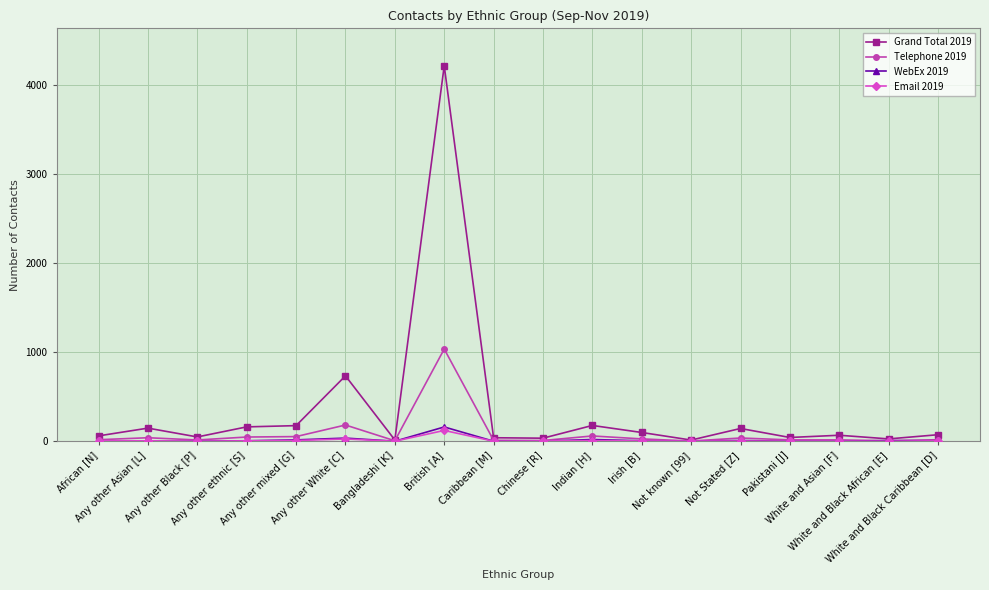

What are all the series names shown in the legend?

Grand Total 2019, Telephone 2019, WebEx 2019, Email 2019